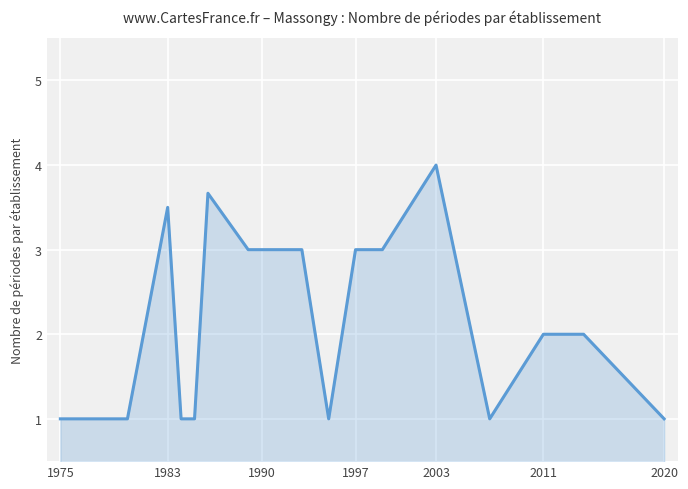

What is the difference between the maximum and minimum values?

3.0